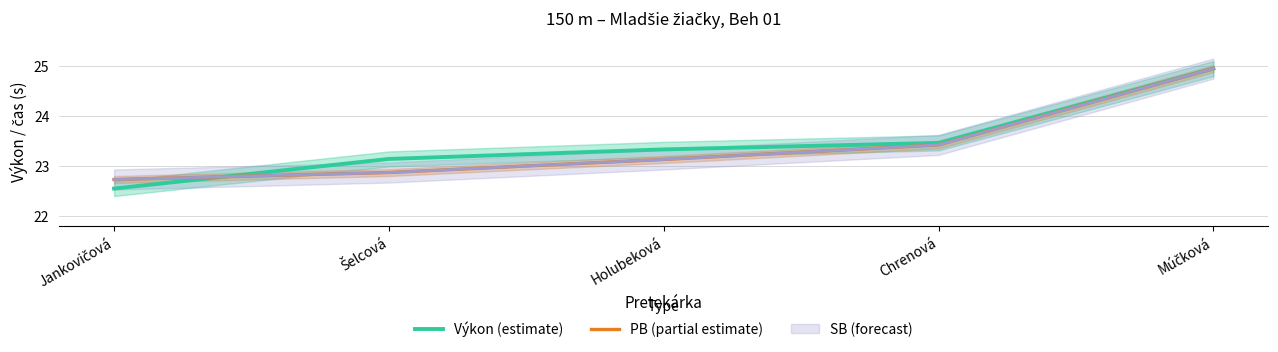

Which has a higher value, Jankovičová or Šelcová?

Šelcová